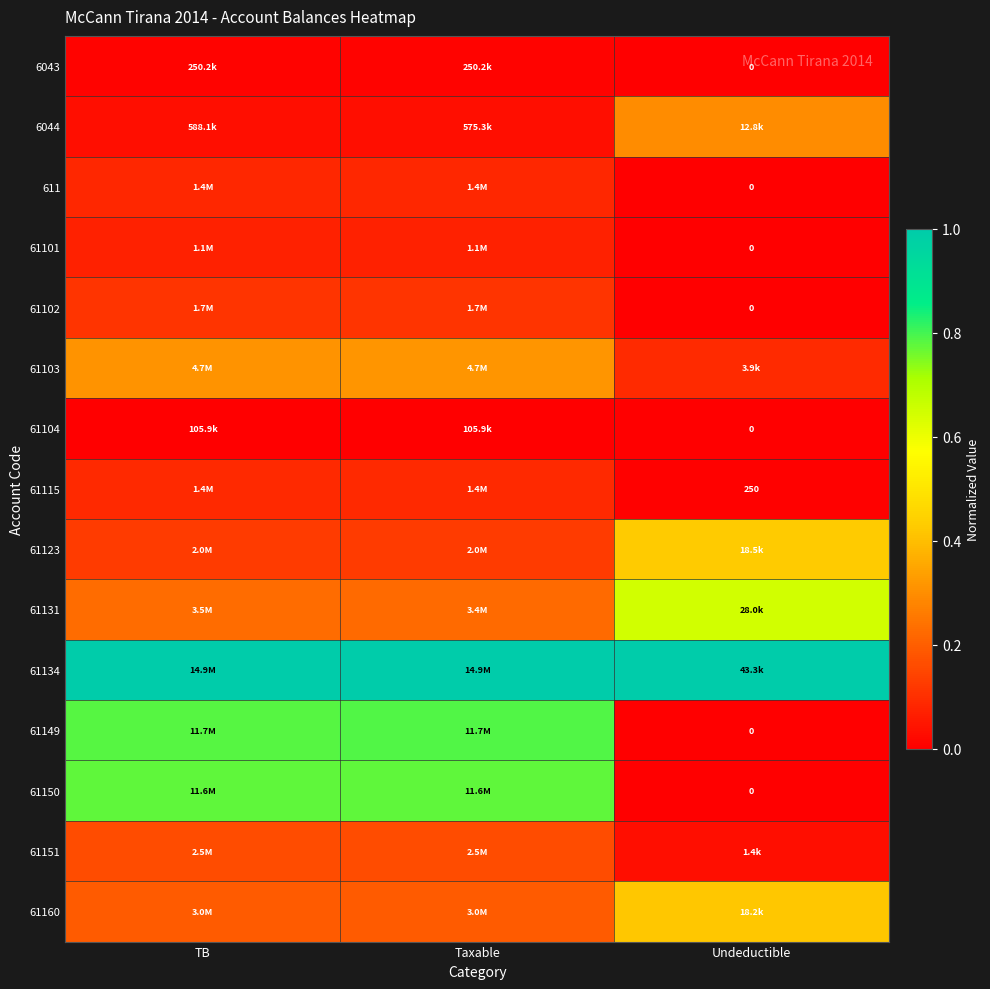

The value of 611 at TB is 0.1. True or false?

False